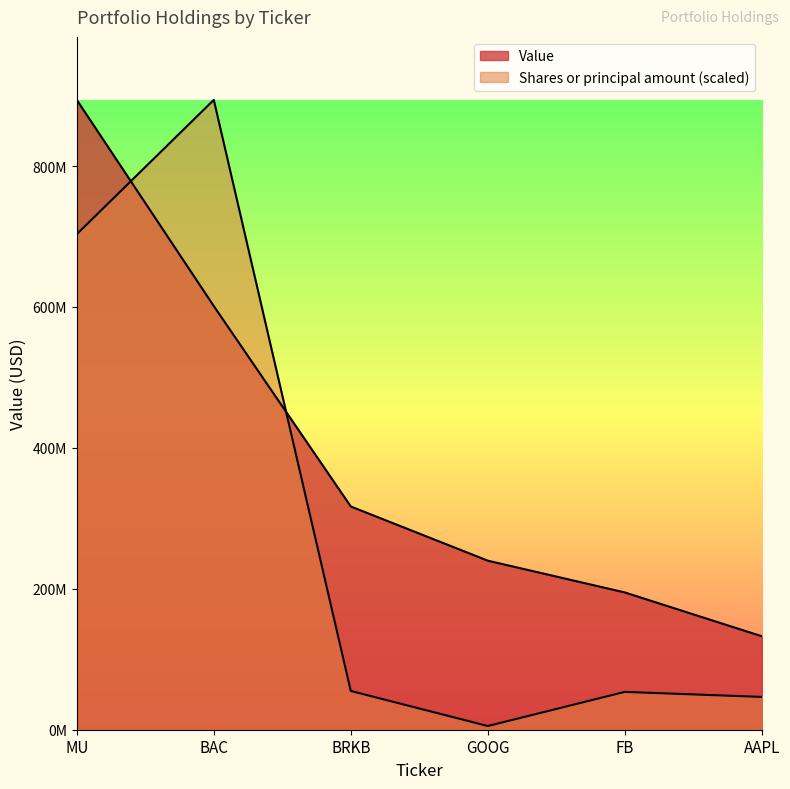

What are all the series names shown in the legend?

Value, Shares or principal amount